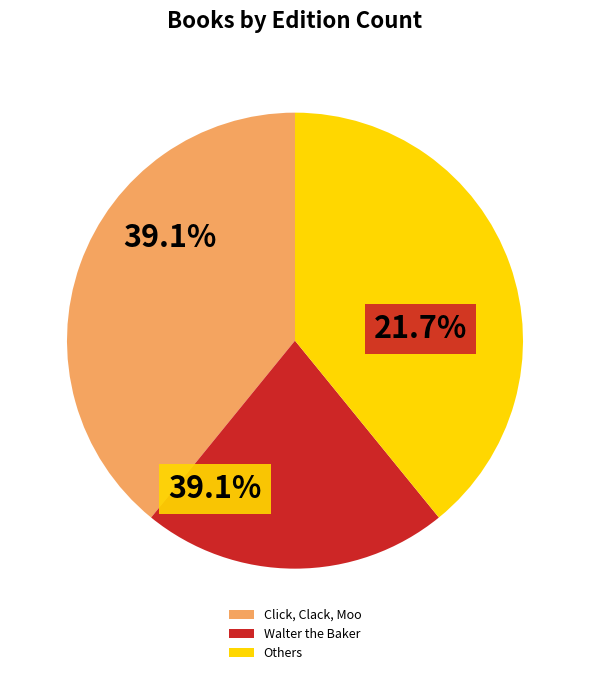

Is there any slice that represents more than half of the pie?

No